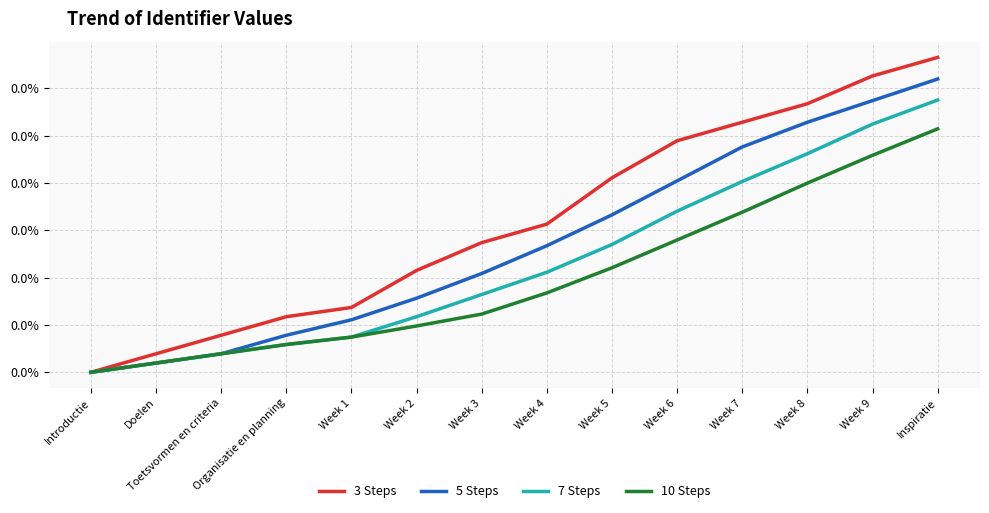

Is this an area chart (filled region under the line)?

No